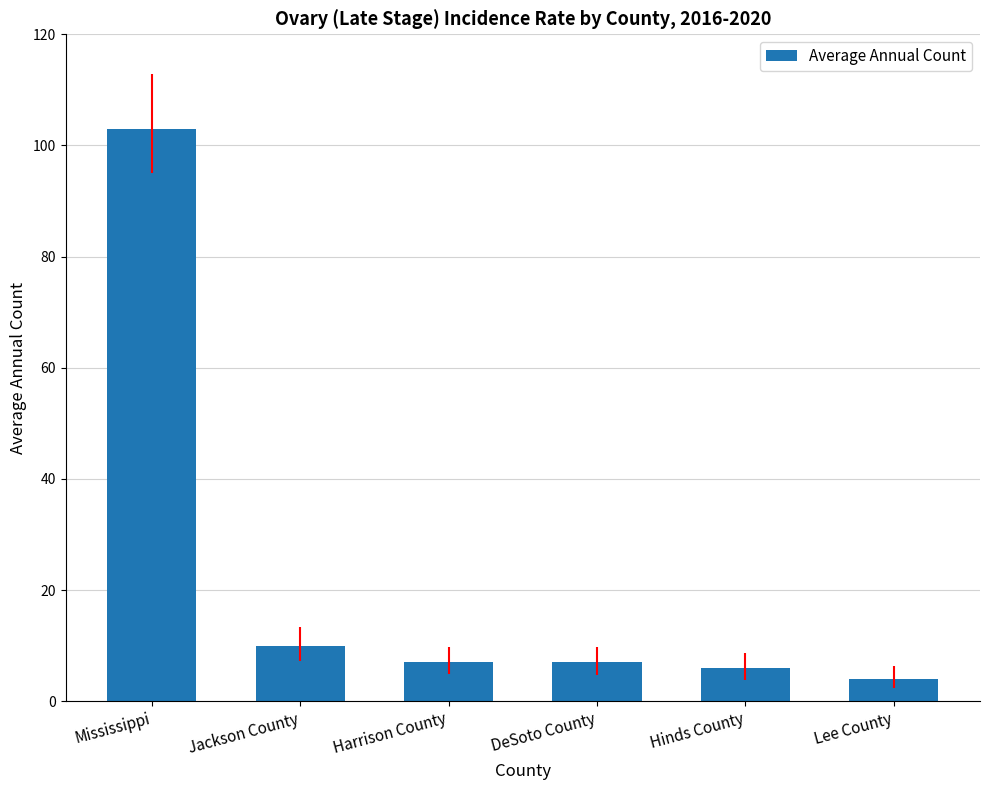

What is the smallest value displayed?

4